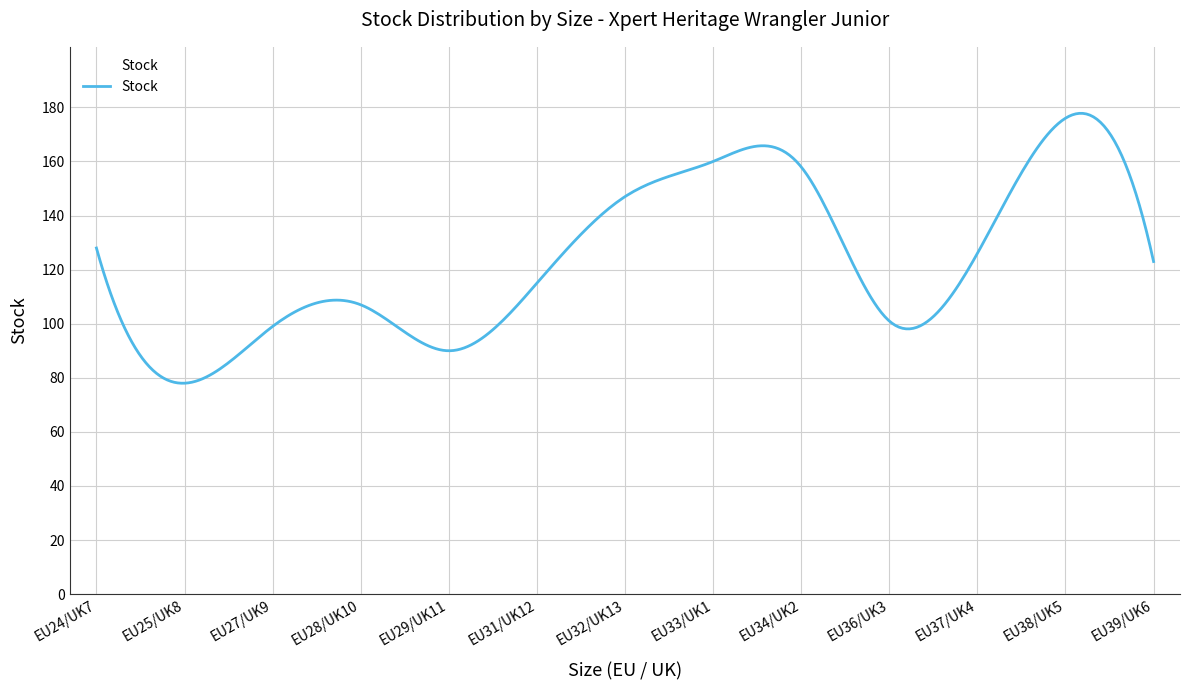

What is the difference between the maximum and minimum values?

99.8